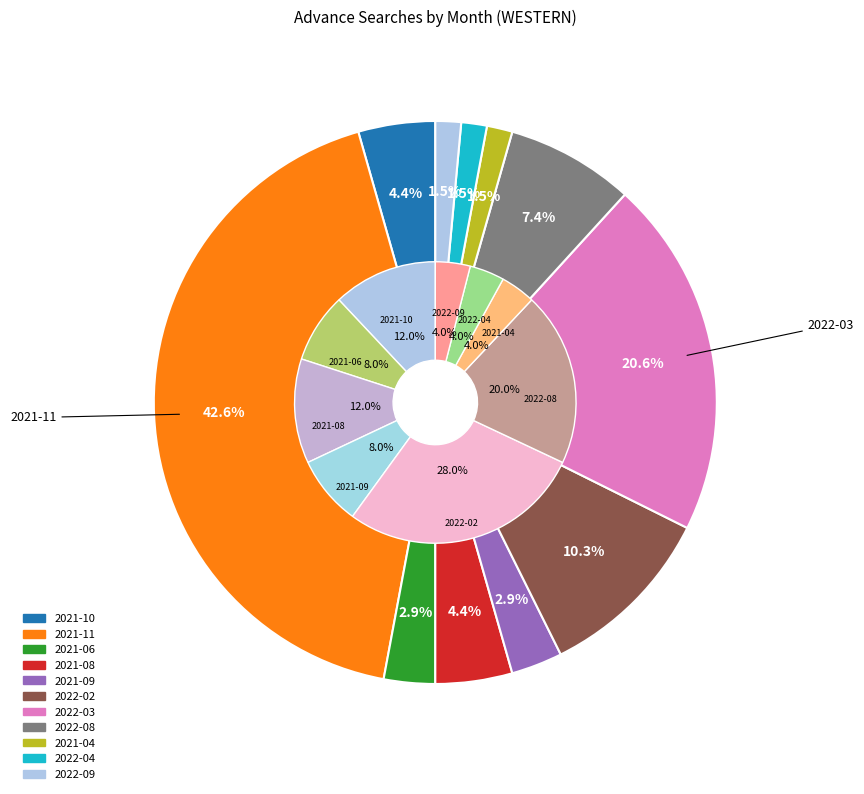

What is the smallest slice in the pie chart?

2021-04